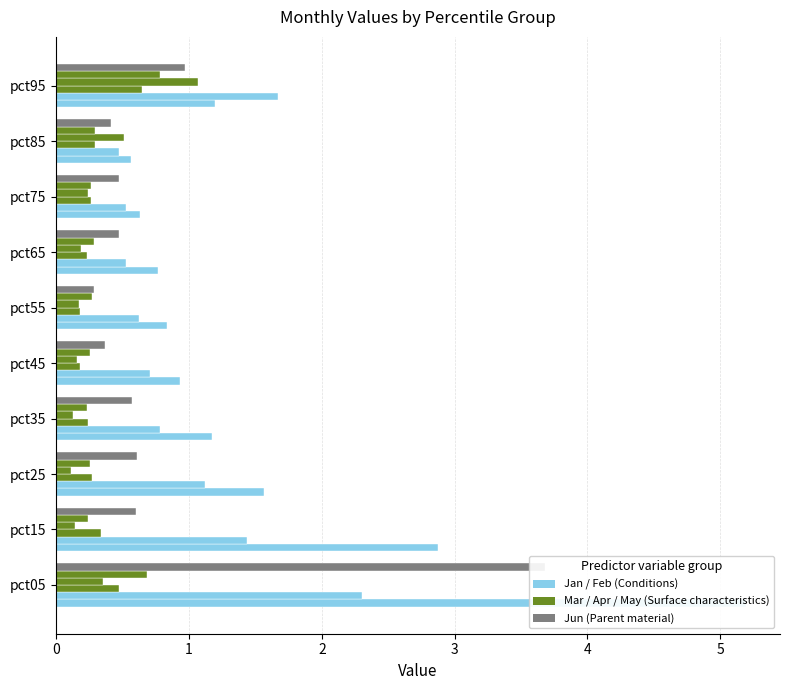

What is the value of the Mar bar at the 2nd from the left?

0.3